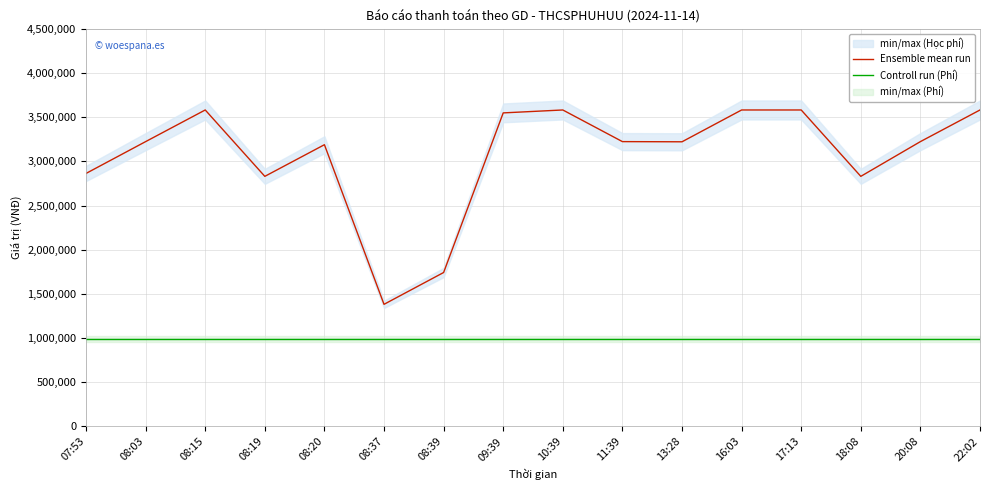

True or false: Ensemble mean run has more than 2 interior local peaks.

True